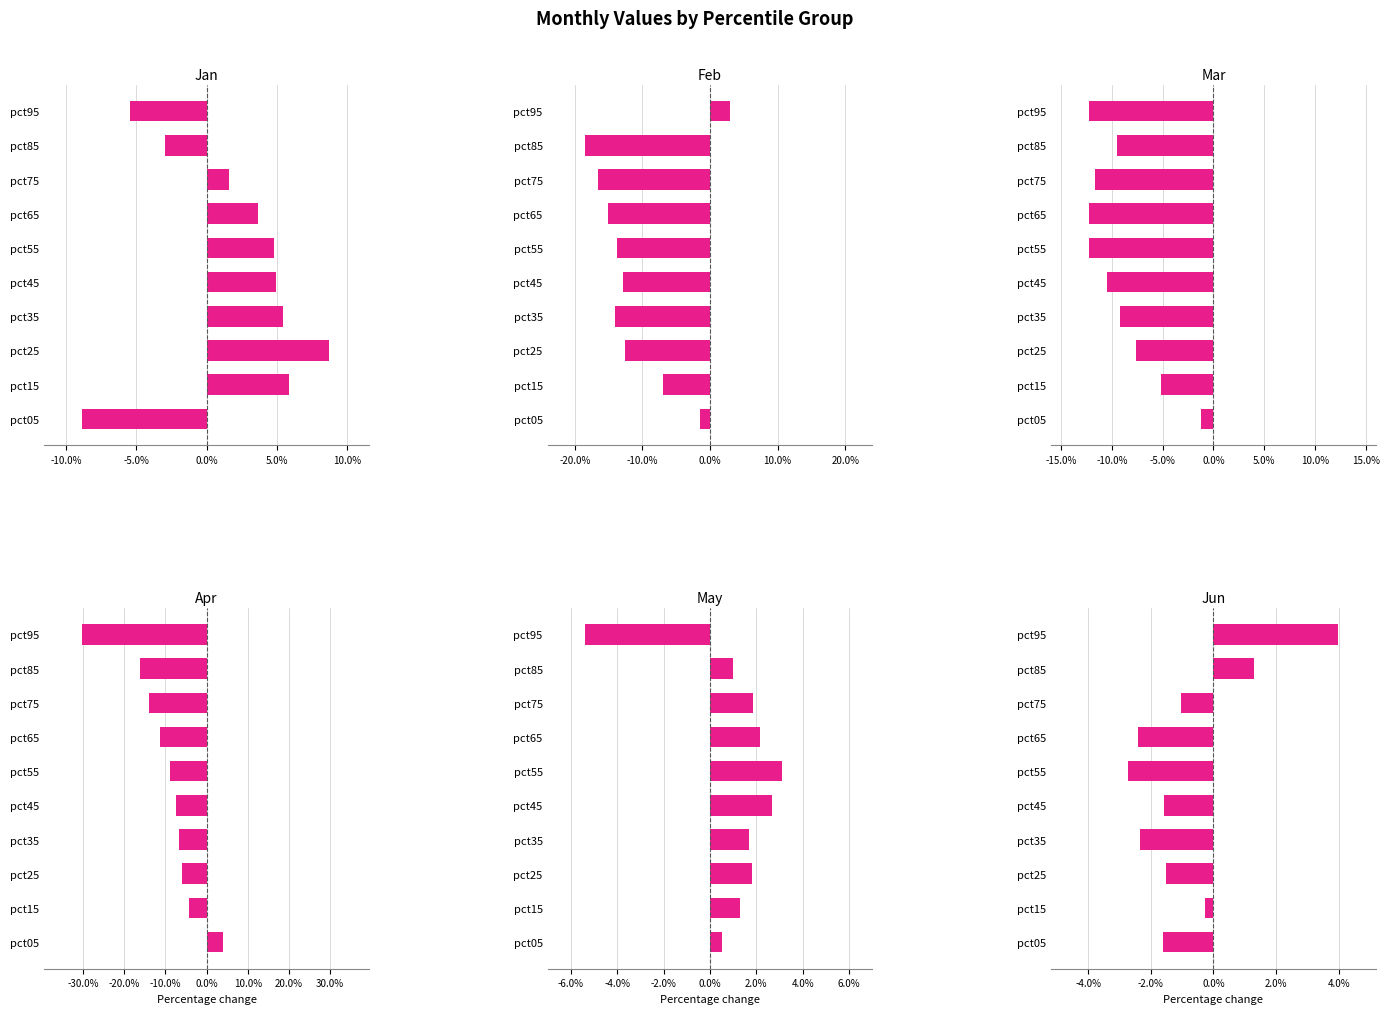

What is the minimum value shown in the chart?

-0.3